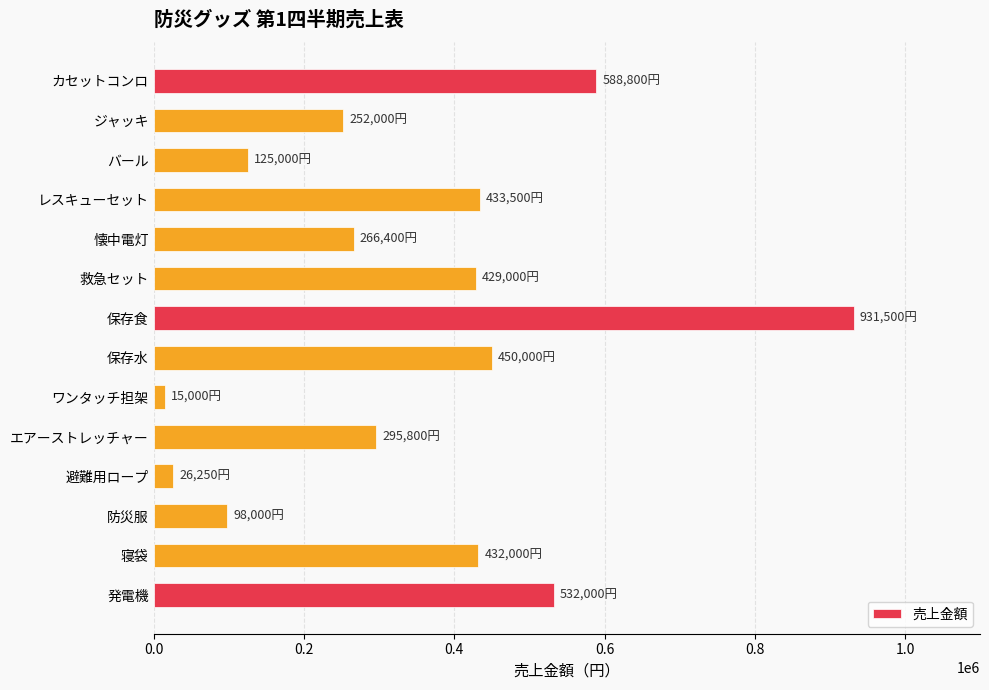

Is it true that the value at ジャッキ is 252000?

True